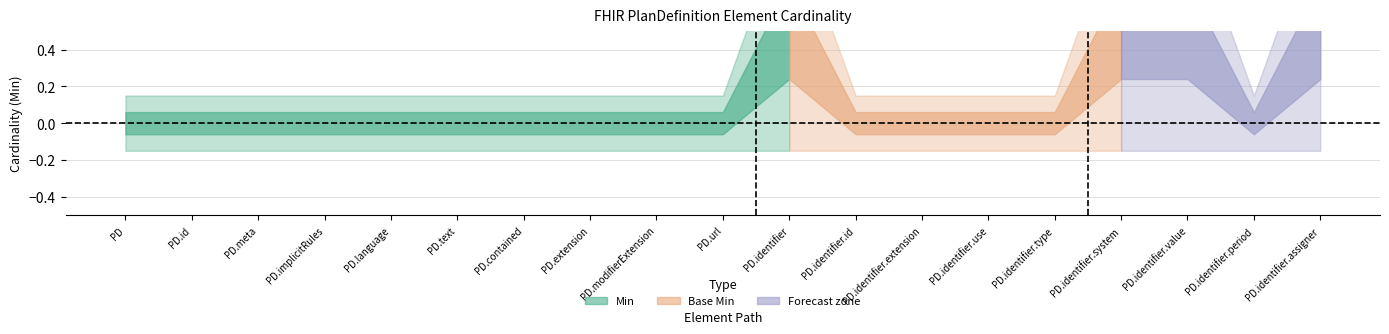

Which series has the largest range (max minus min)?

Min